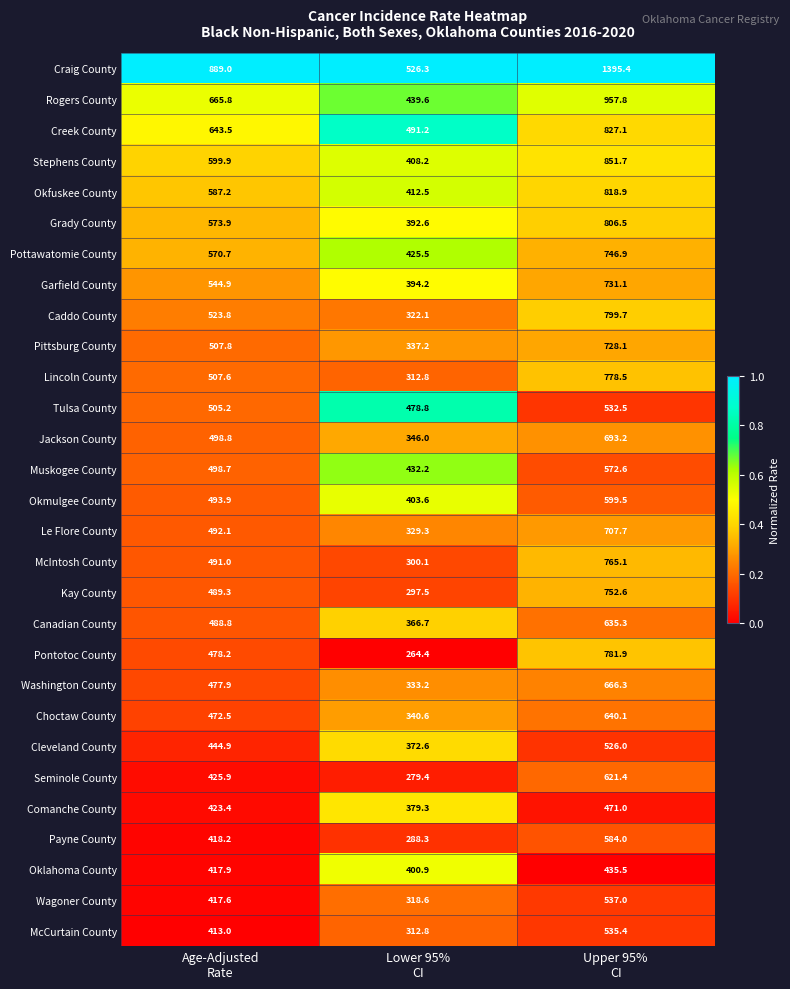

How many categories are shown in the chart?

3